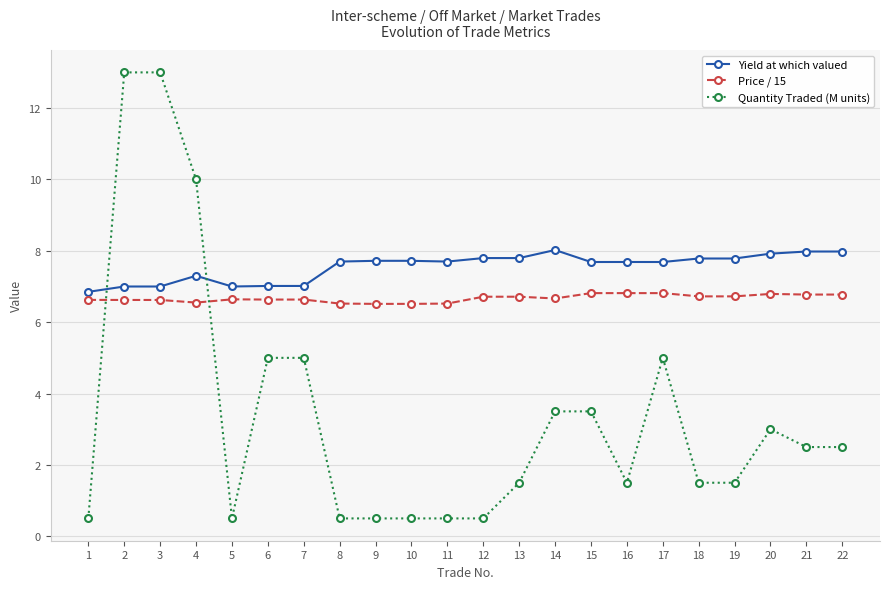

Which series ends up on top after the final intersection of Quantity Traded (M units) and Price / 15?

Price / 15